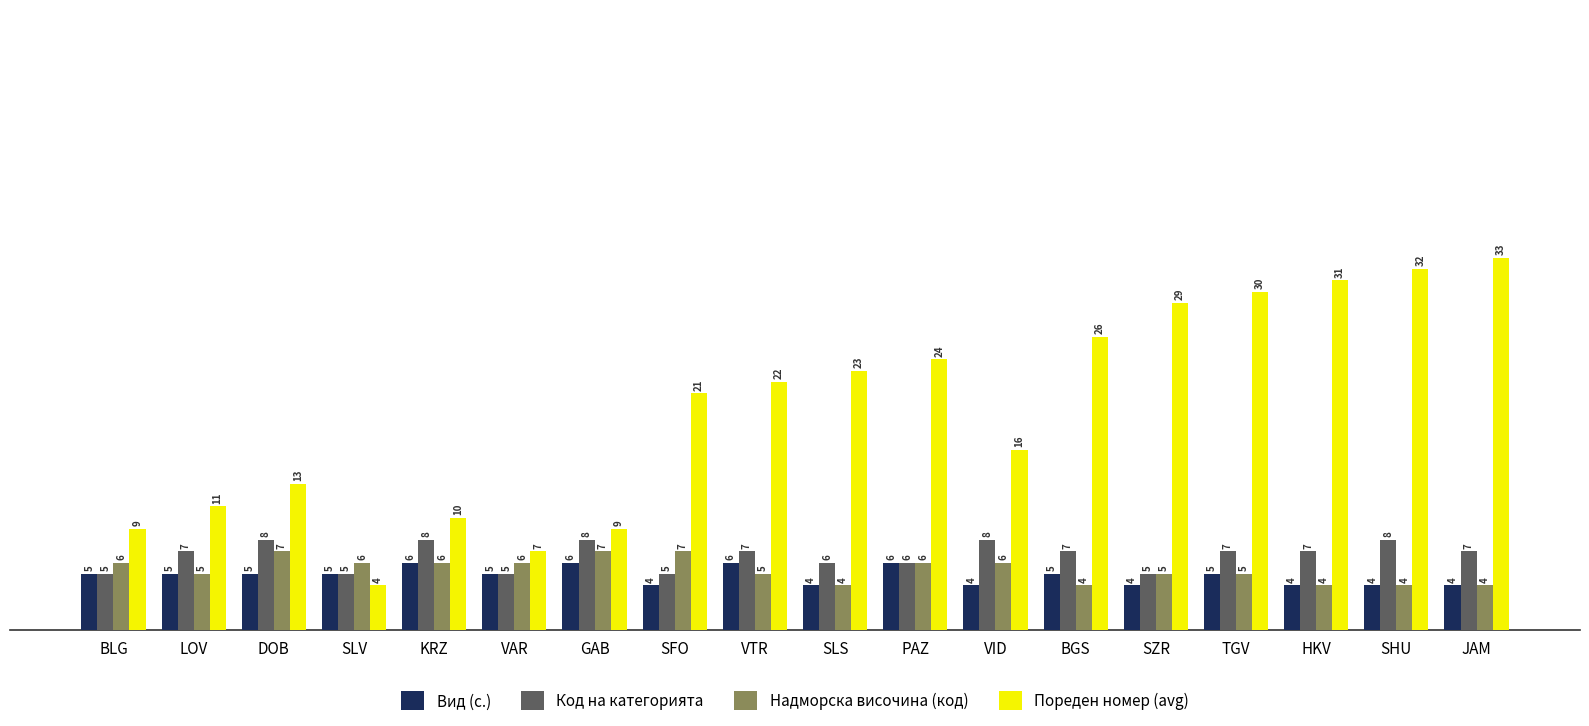

What position from the right is VTR?

10